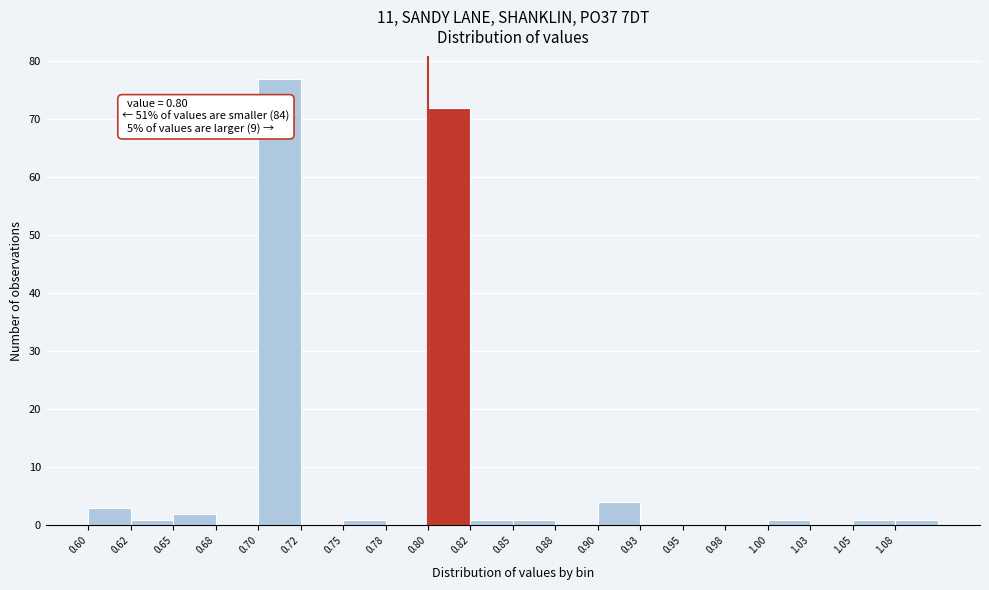

Which range on the x-axis has the tallest bar?

0.700 to 0.725